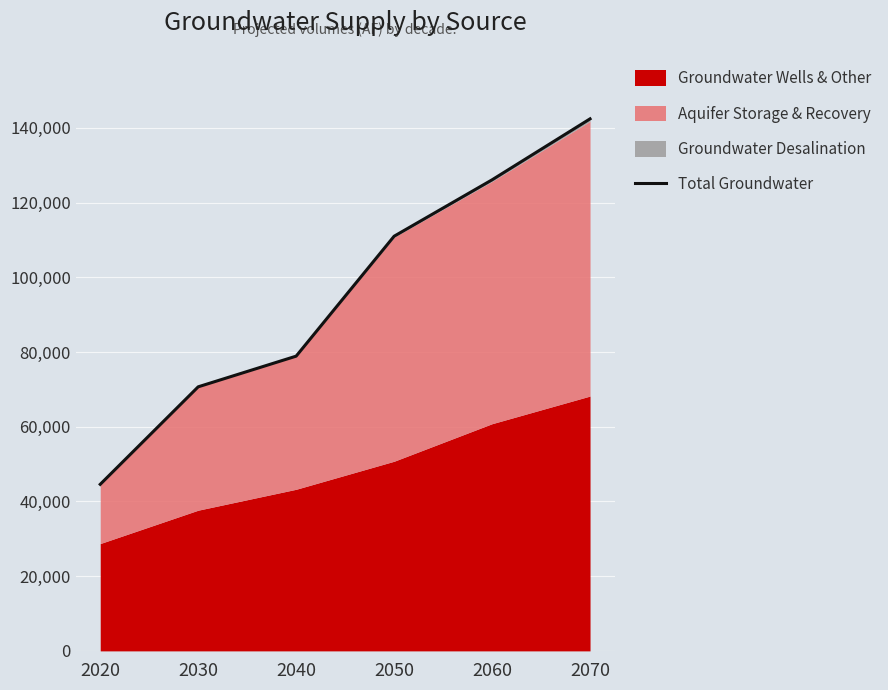

True or false: the data shows 111688 at 2030.

False